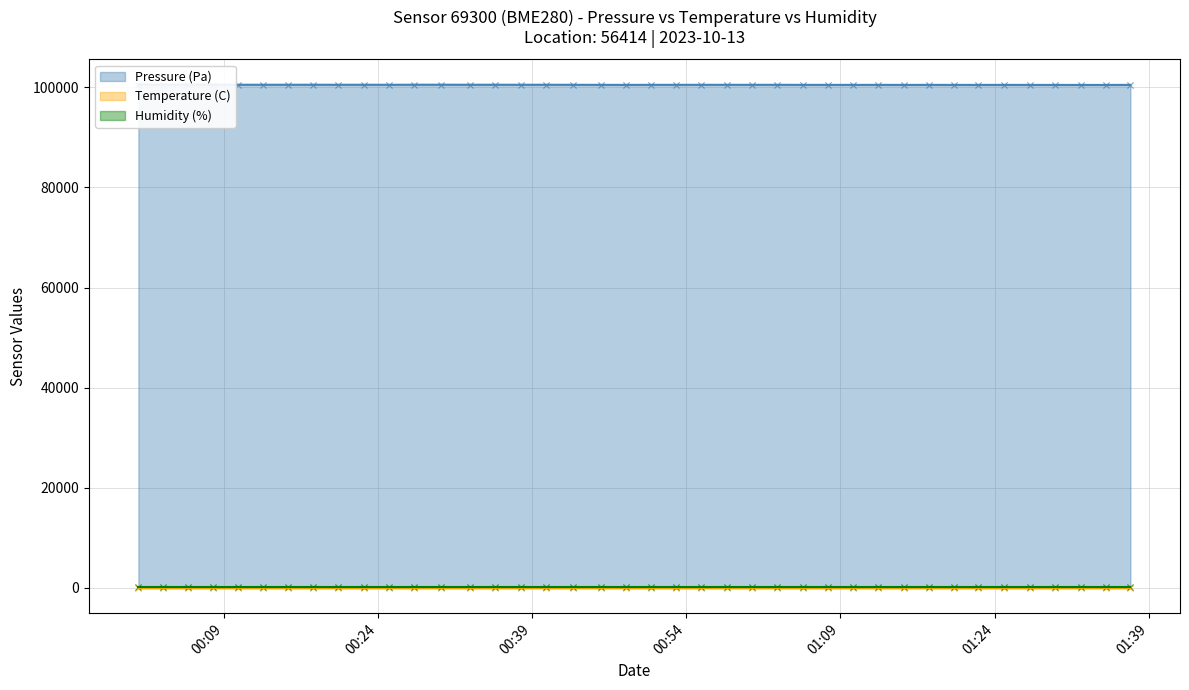

Which series has the widest spread of Y values?

Pressure (Pa)